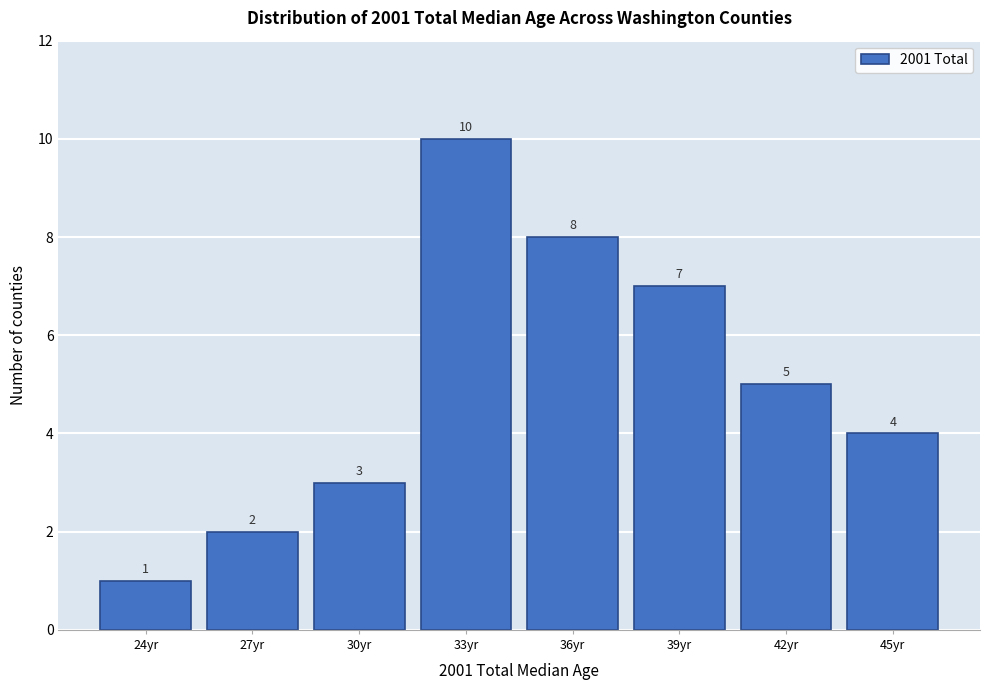

Reading left to right, list all the values displayed in this chart.

1	2	3	10	8	7	5	4